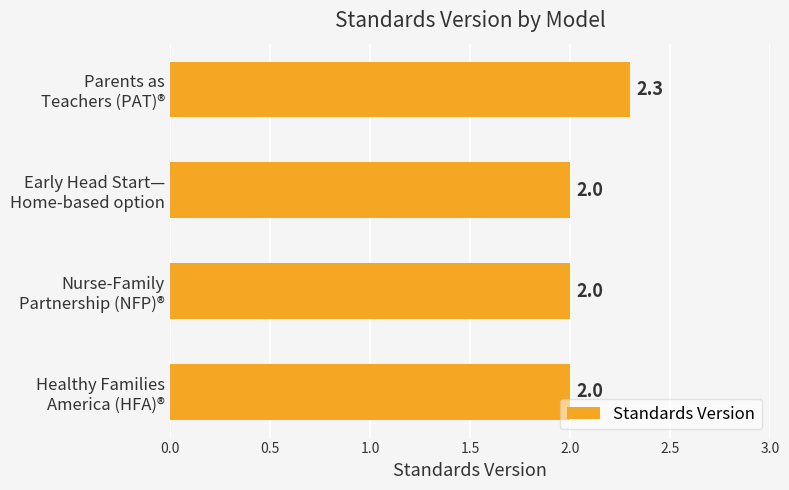

What is the average value?

2.1